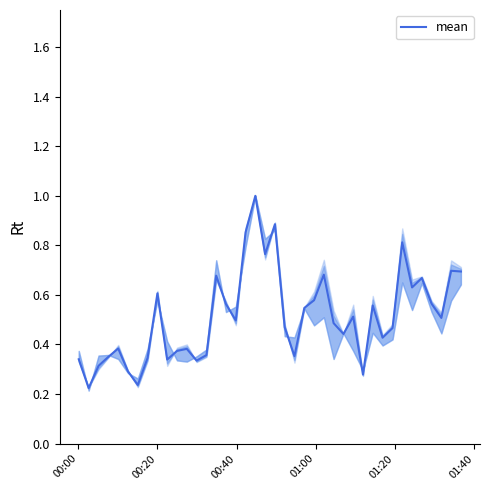

What is the greatest value displayed?

1.0